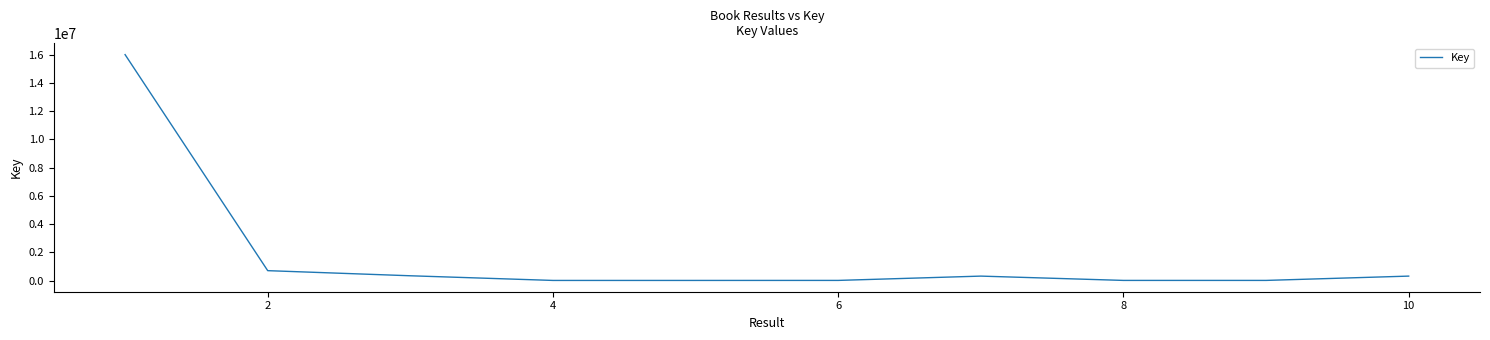

What is the maximum value shown in the chart?

15996633